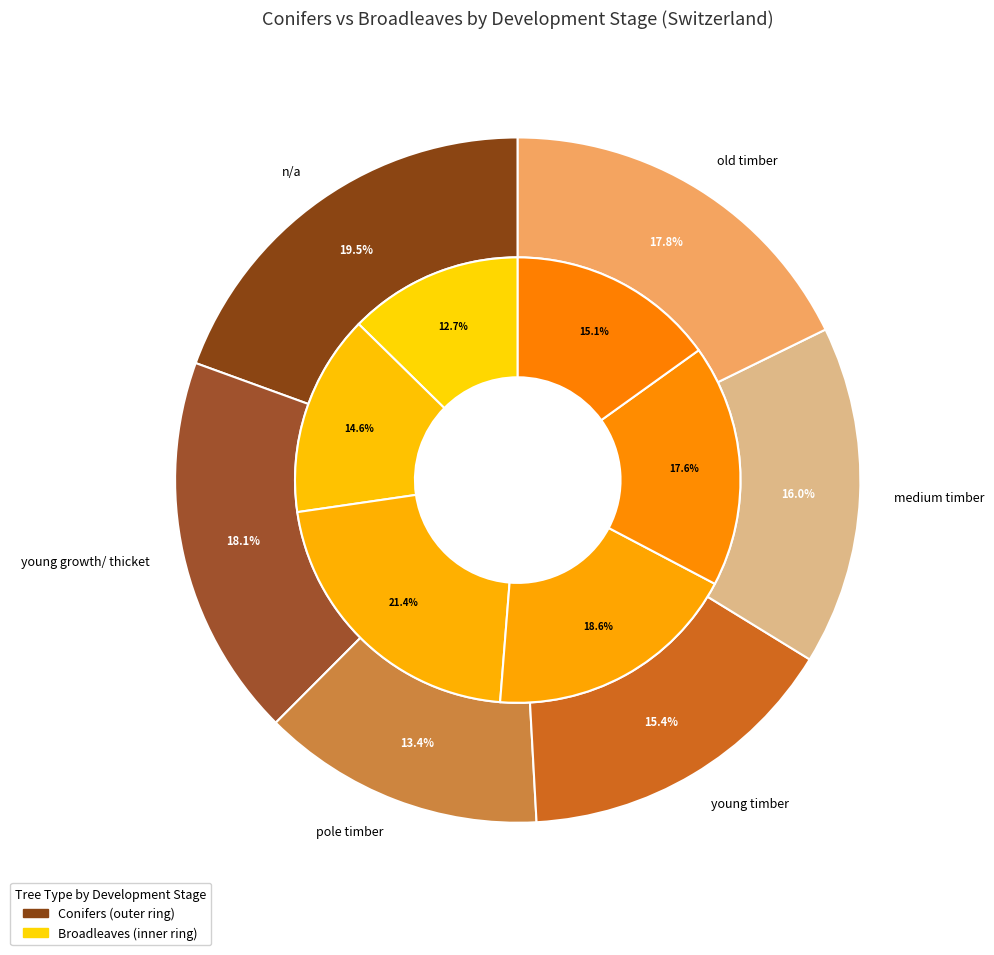

Is young growth/ thicket the majority of the pie?

No